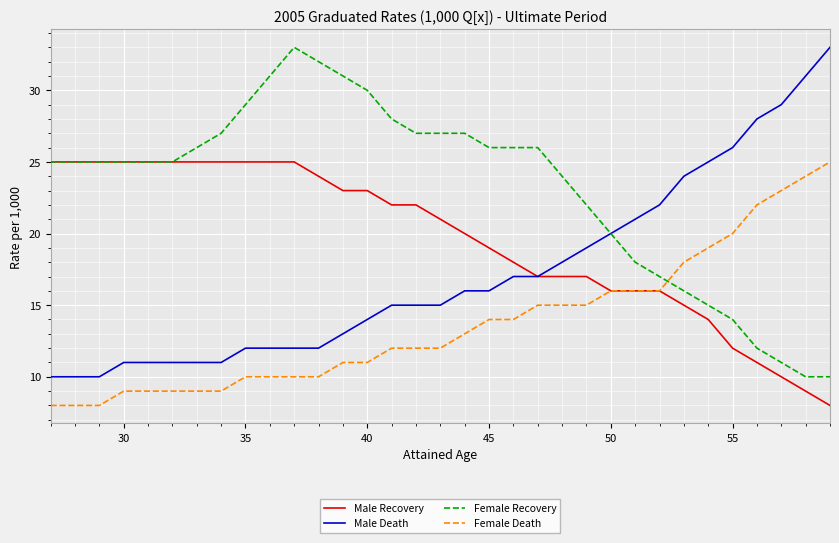

List the series in order of their overall mean, highest first.

Female Recovery, Male Recovery, Male Death, Female Death